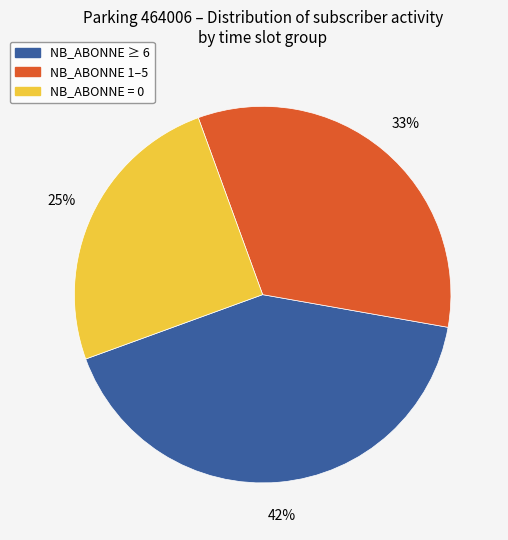

Count the number of slices in the pie.

3